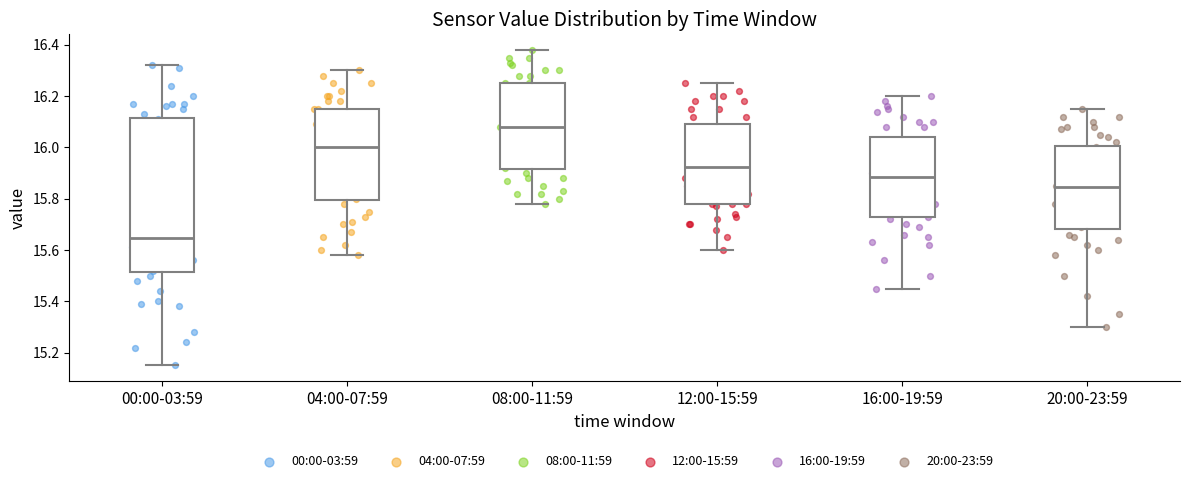

Which box is the tallest, from its lower edge to its upper edge?

00:00-03:59